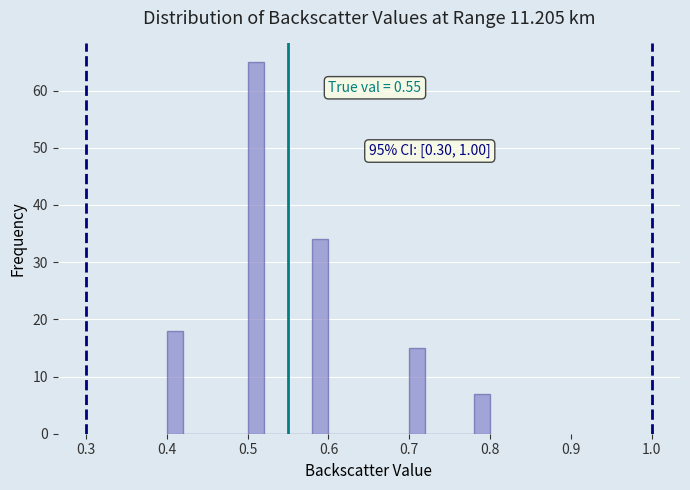

Around what value on the x-axis is the tallest bar? Give the approximate position of its centre, as read against the axis.

0.51